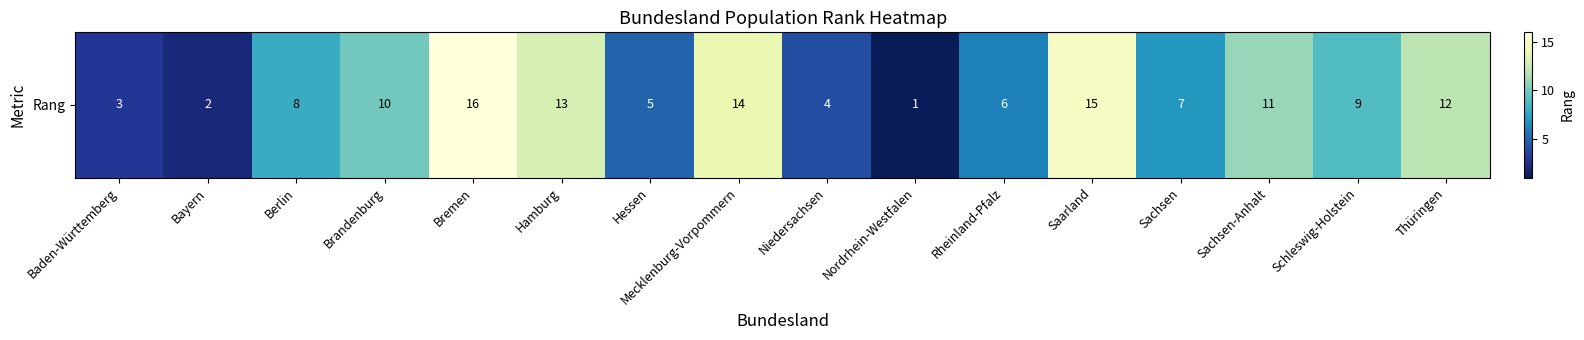

How many values are below 9?

8